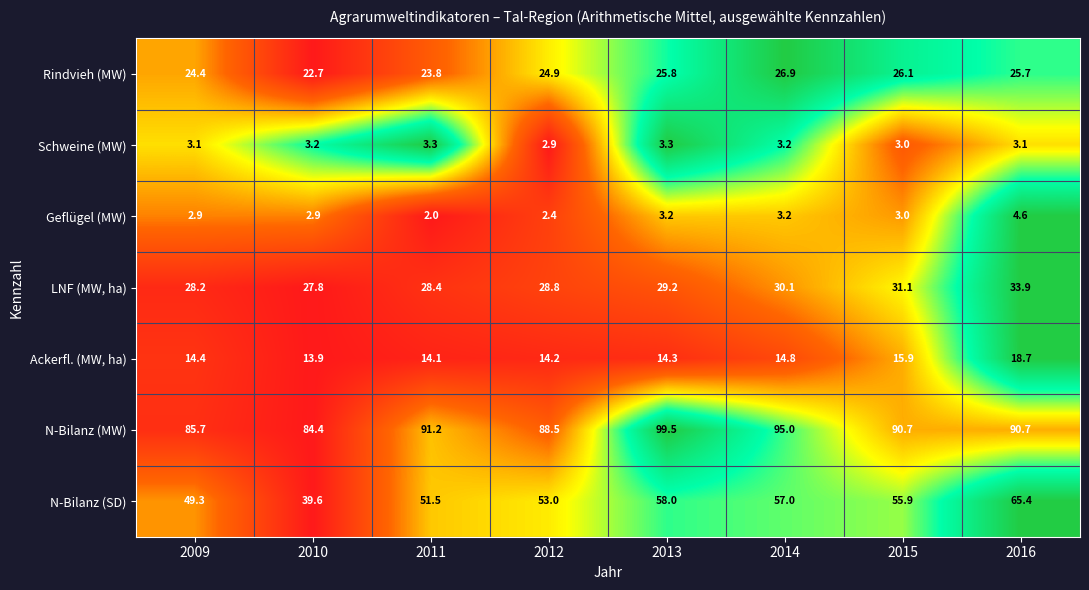

Rank the categories by Rindvieh (MW) value from lowest to highest.

2010, 2011, 2009, 2012, 2016, 2013, 2015, 2014